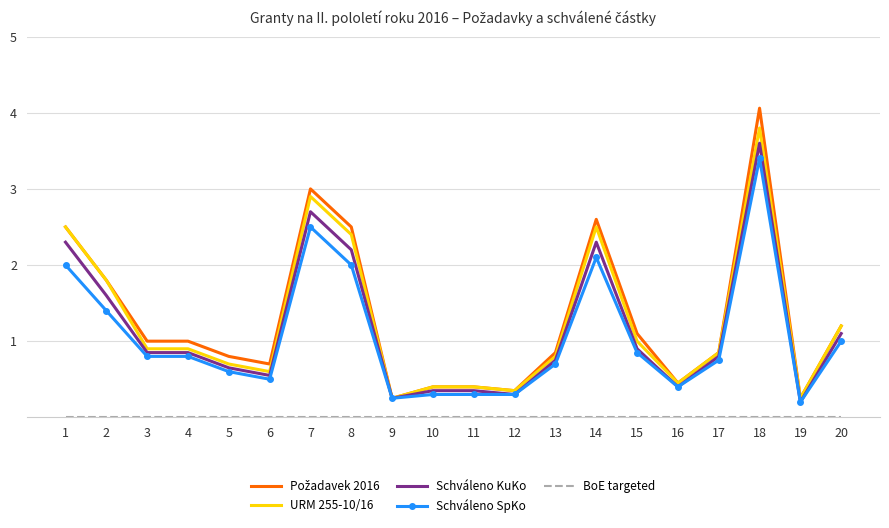

Is it true that Schváleno KuKo equals 1.0 at 18?

False